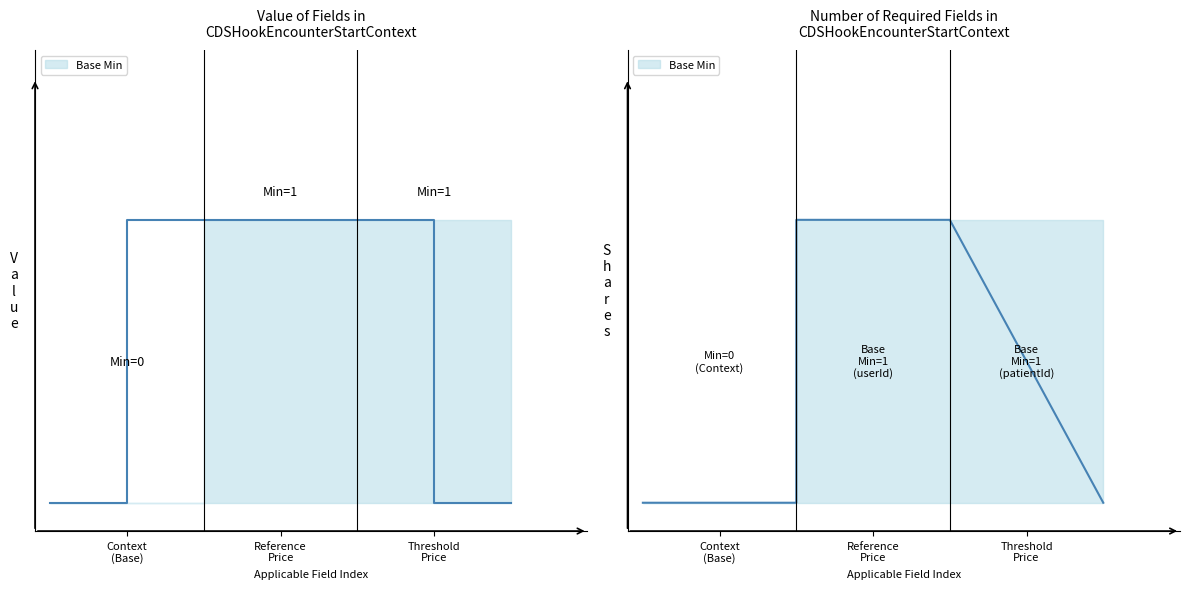

The Min series shows 0 at CDSHookEncounterStartContext.encounterId. True or false?

True